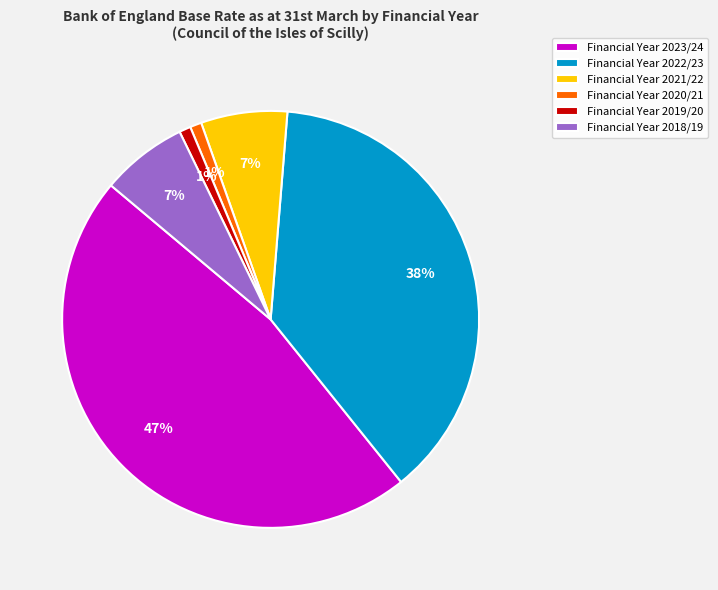

To the nearest percent, what is the difference between the largest and smallest slice percentages?

46%